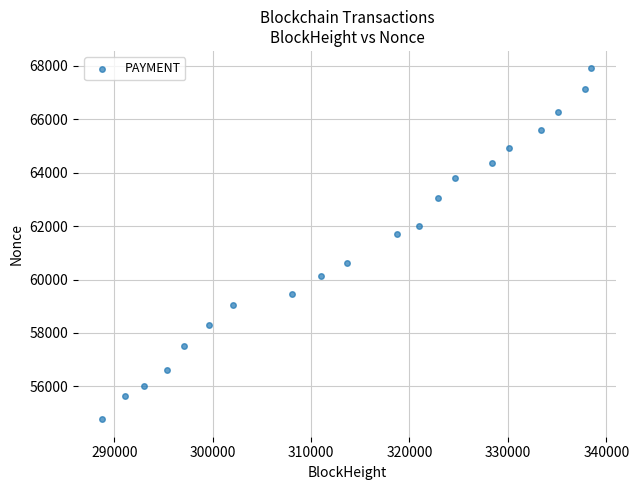

What Y value in the scatter plot is closest to 61335?

61697